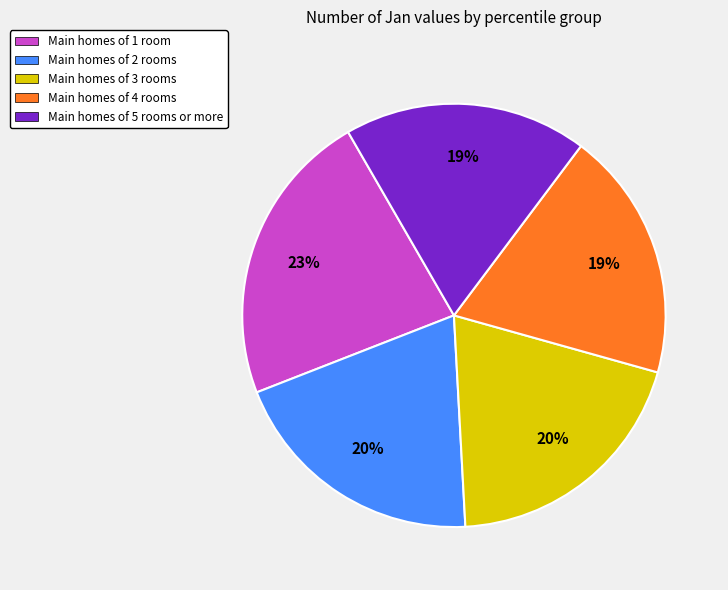

Count the number of slices in the pie.

5